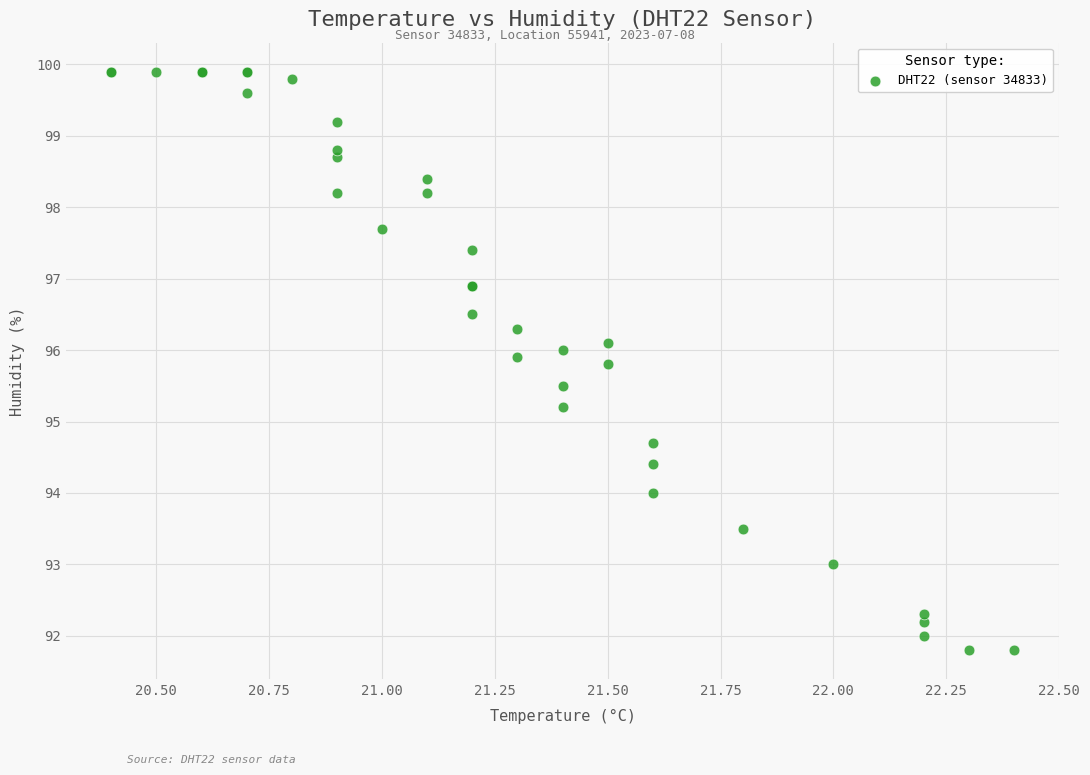

What Y value in the scatter plot is closest to 95?

95.2